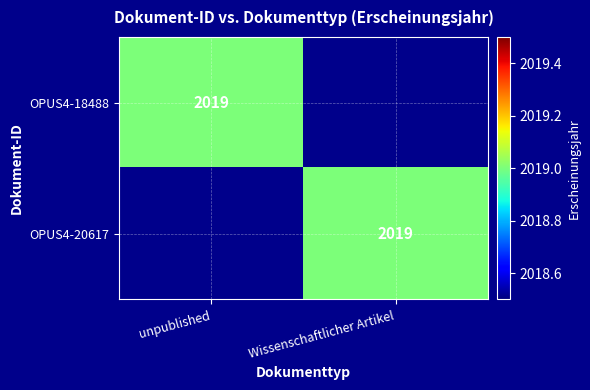

The value of OPUS4-18488 at unpublished is 3561. True or false?

False